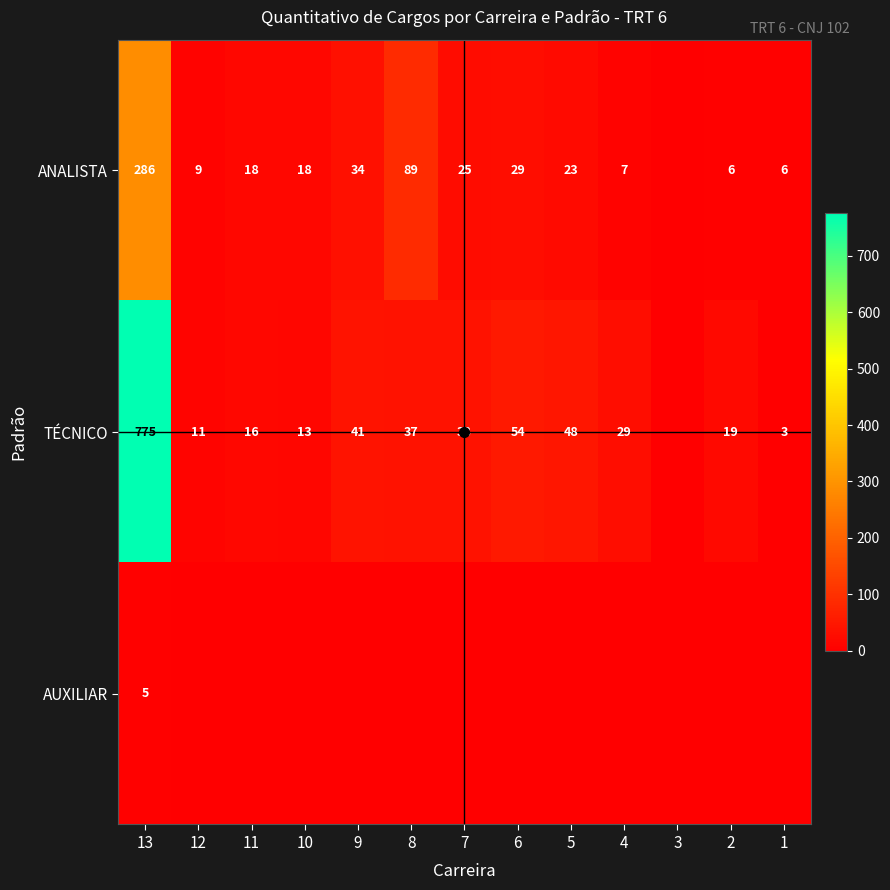

Which category has the highest value across all series?

13